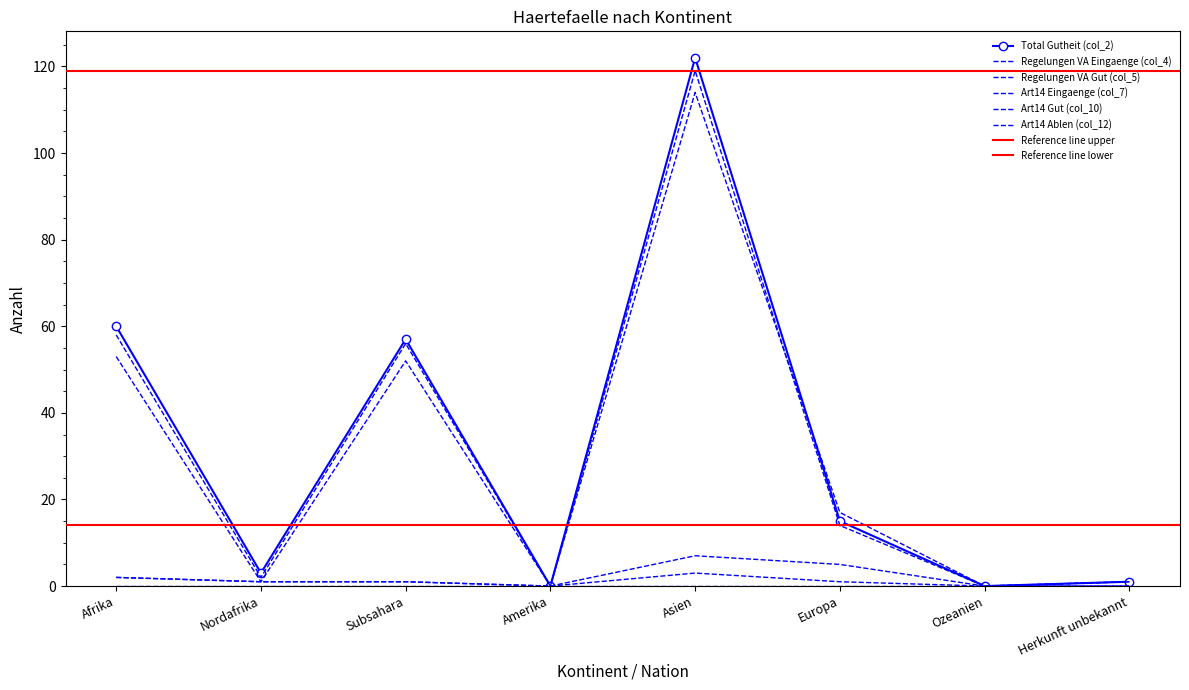

Is the value of Art14 Gut (col_10) at Ozeanien greater than the value of Art14 Eingaenge (col_7) at Europa?

No